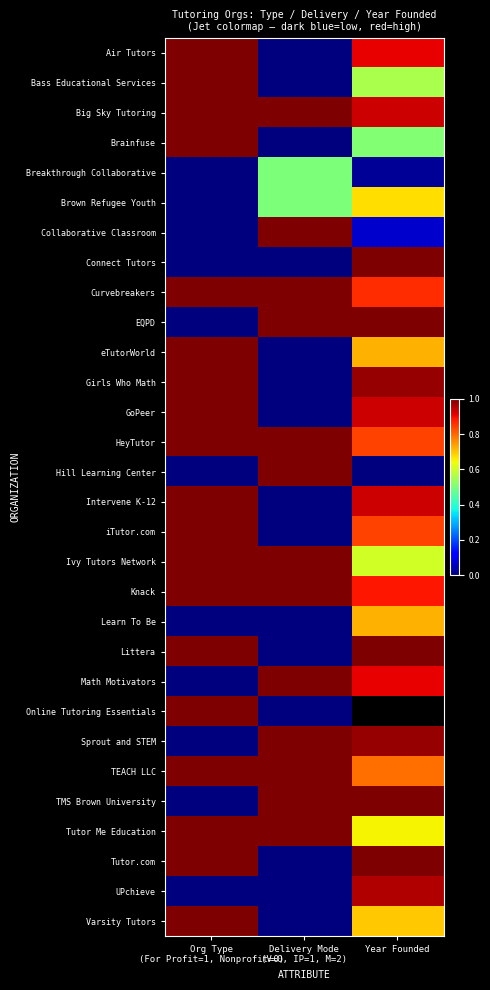

At which category does the chart reach its minimum across all series?

Delivery Mode
(V=0, IP=1, M=2)